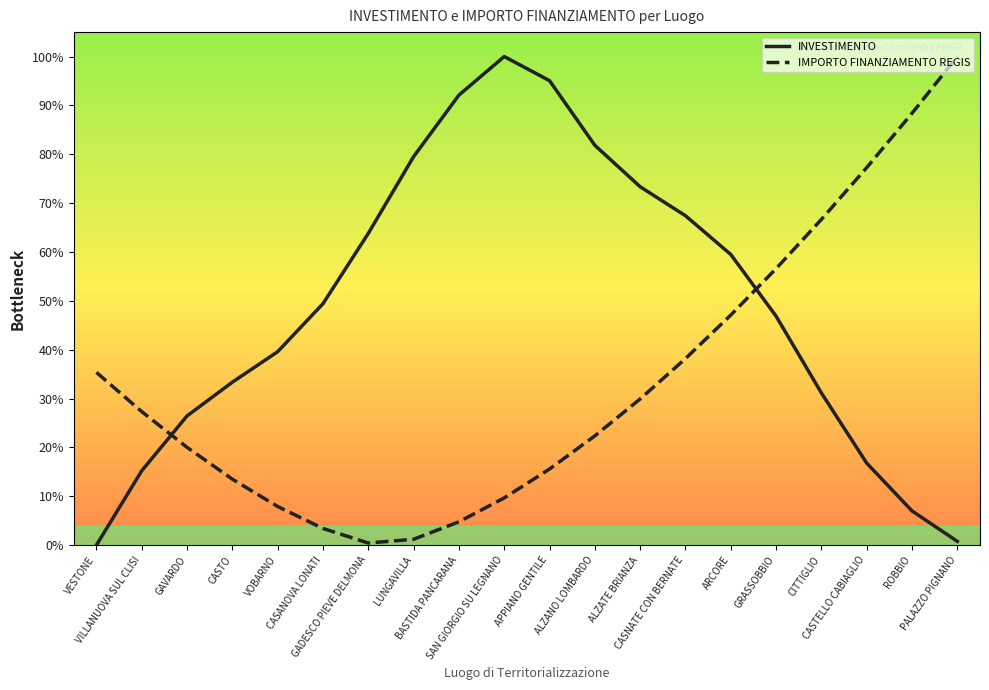

What are all the series names shown in the legend?

INVESTIMENTO, IMPORTO FINANZIAMENTO REGIS